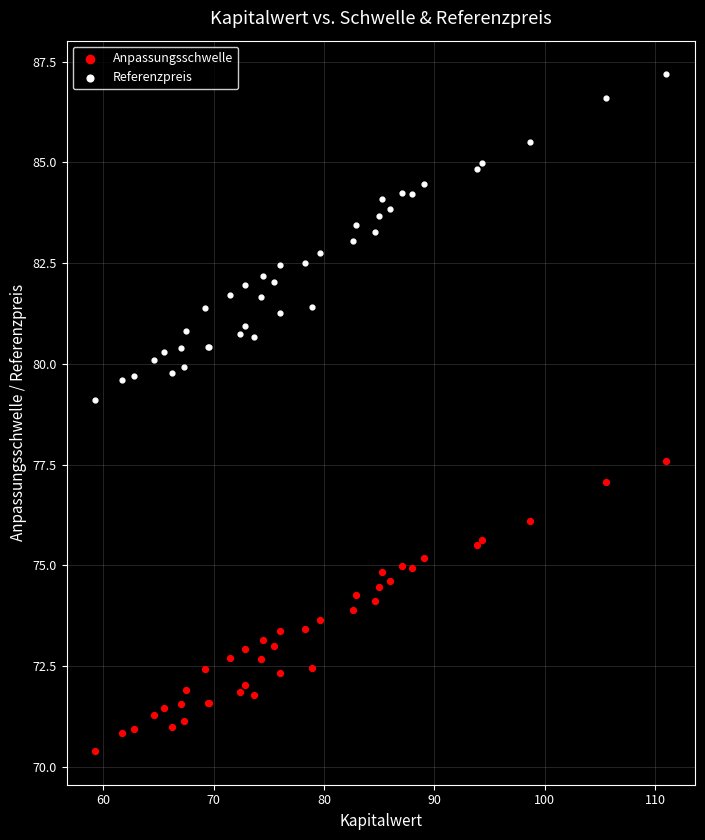

Which series reaches the minimum Y coordinate?

Anpassungsschwelle